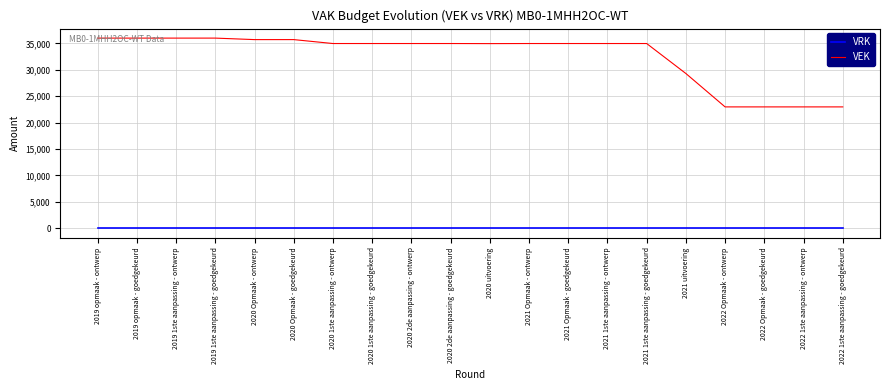

Rank the series by their maximum value, from highest to lowest.

VEK, VRK